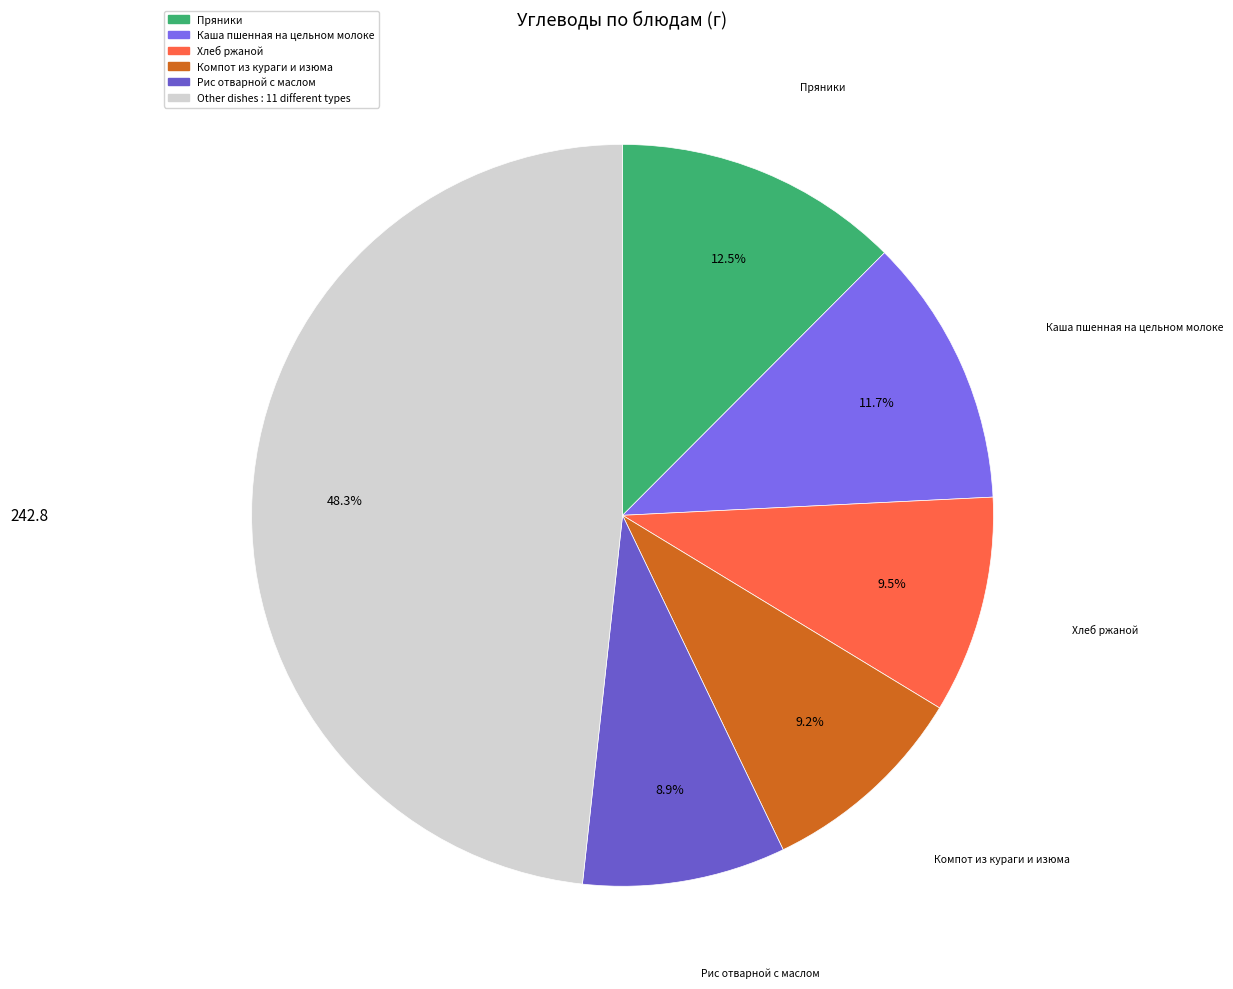

Which slice is the largest?

Пряники